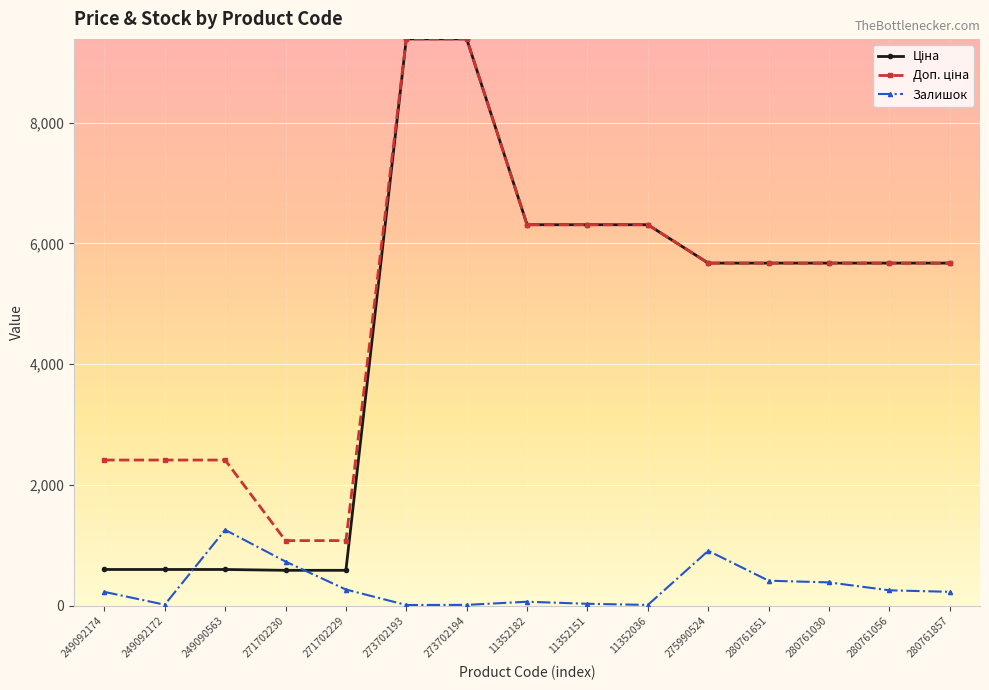

What is the value of the Залишок point at the 13th from the left?

390.0